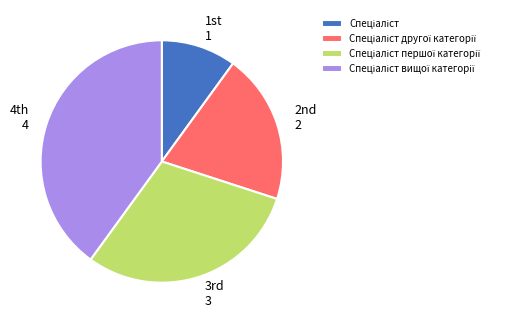

Is there any slice that represents more than half of the pie?

No